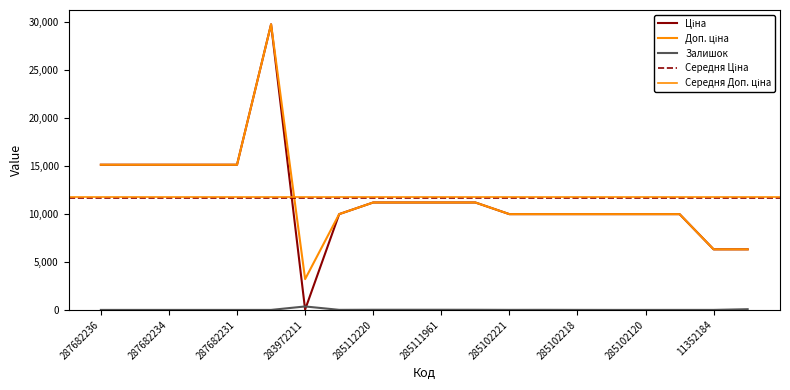

What is the sum of the Ціна values at 285111912 and 11352184?

17496.9